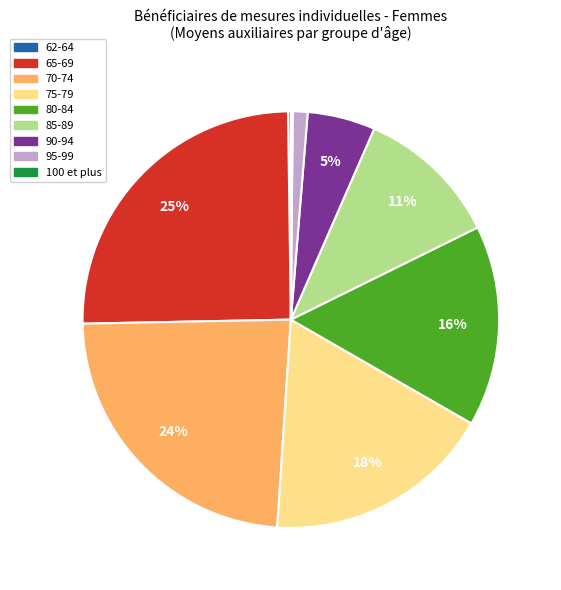

To the nearest percent, what percentage of the pie is 85-89?

11%